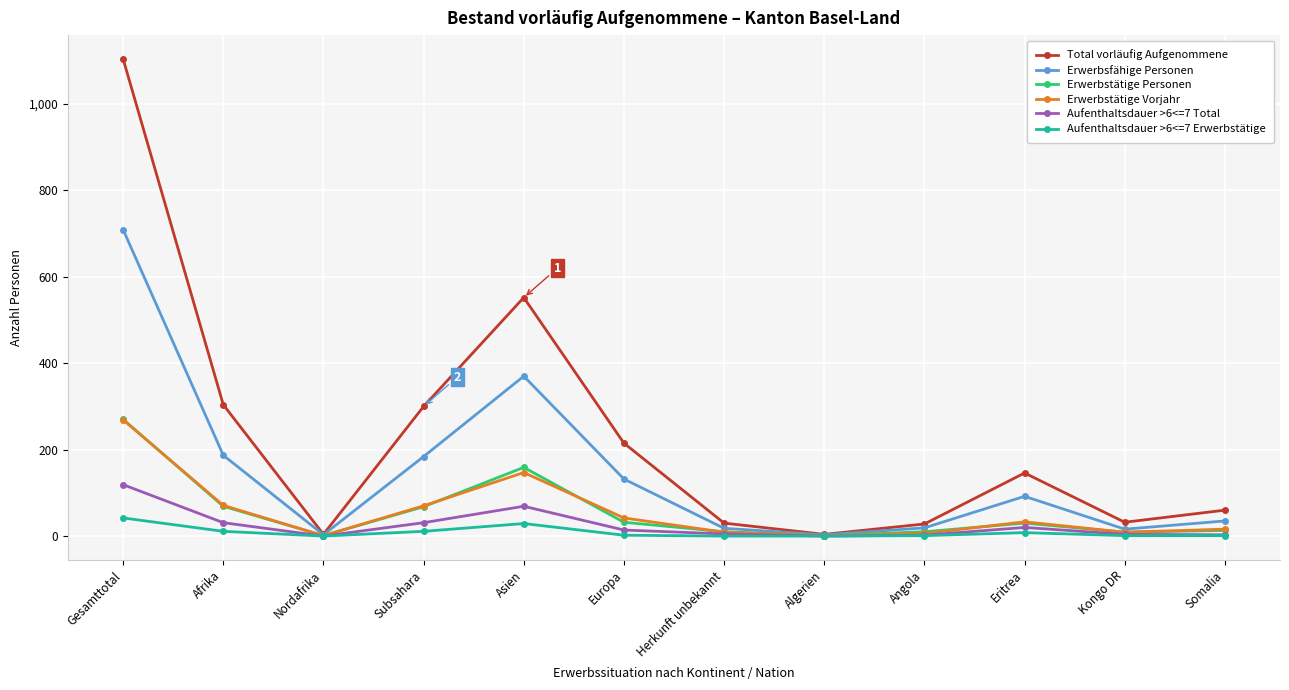

Which category has the highest value across all series?

Gesamttotal